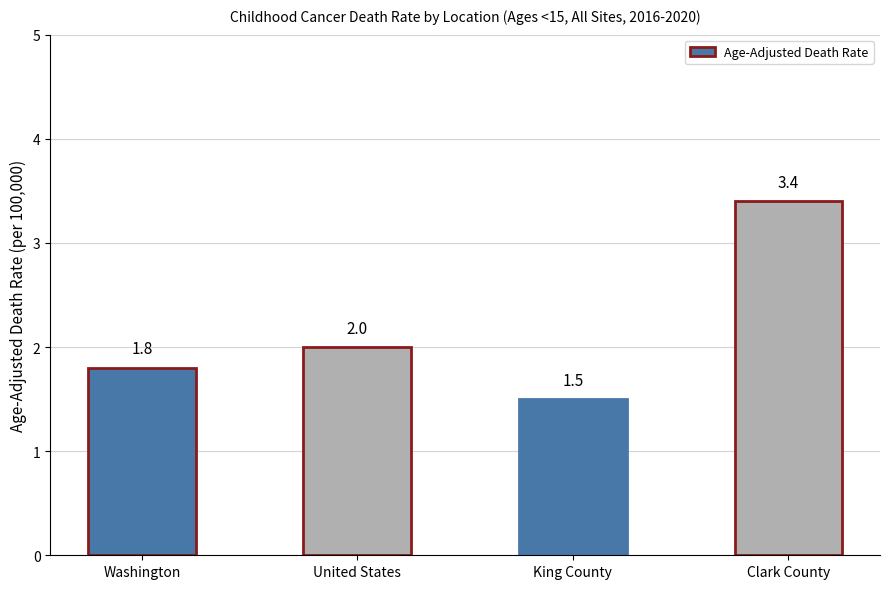

What is the label of the 2nd bar from the right?

King County